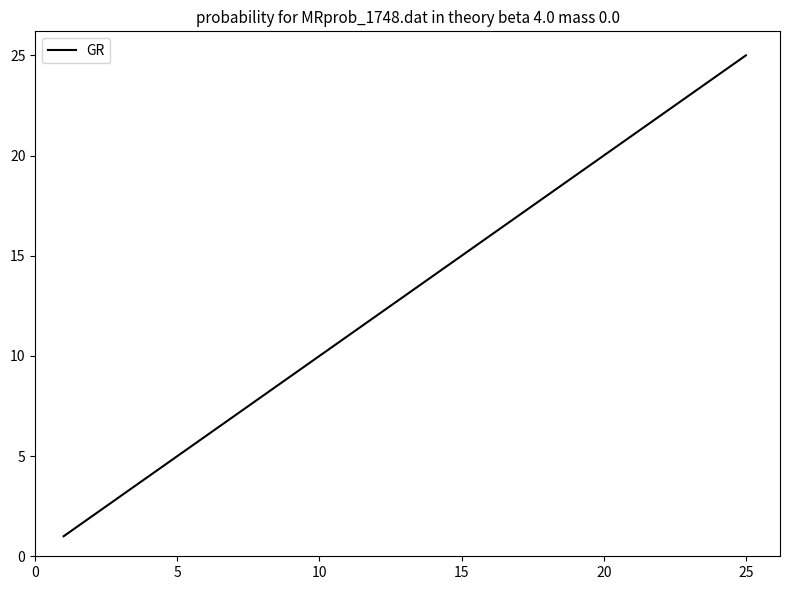

Does the chart have visible grid lines?

No